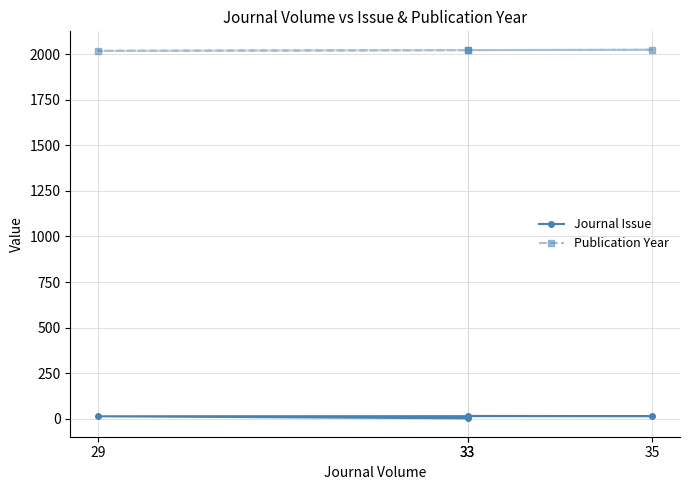

What is the sum of all Publication Year values?

8086